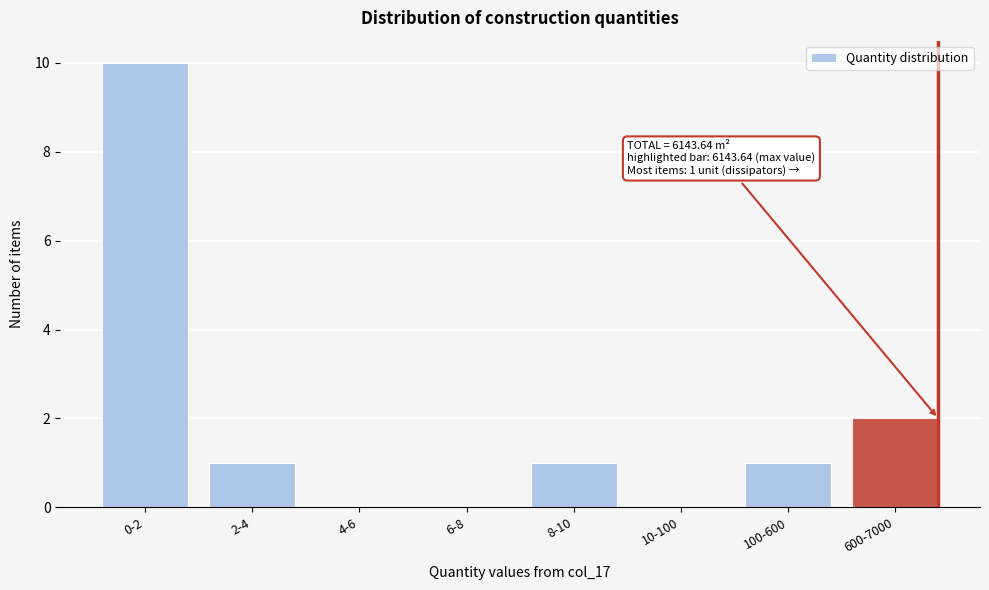

Reading right to left, what are all the values shown in this chart?

600-7000=2	100-600=1	10-100=0	8-10=1	6-8=0	4-6=0	2-4=1	0-2=10